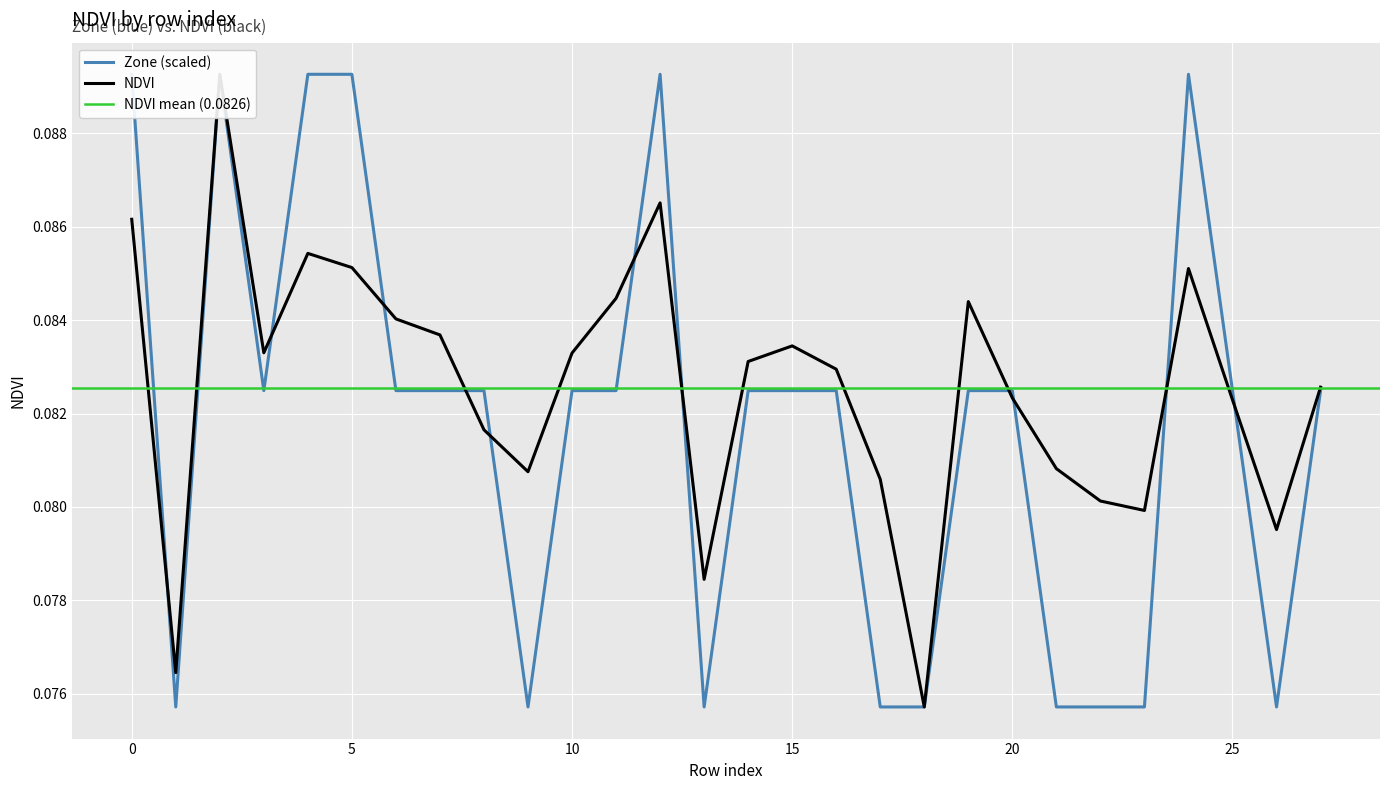

What is the smallest value displayed?

0.1